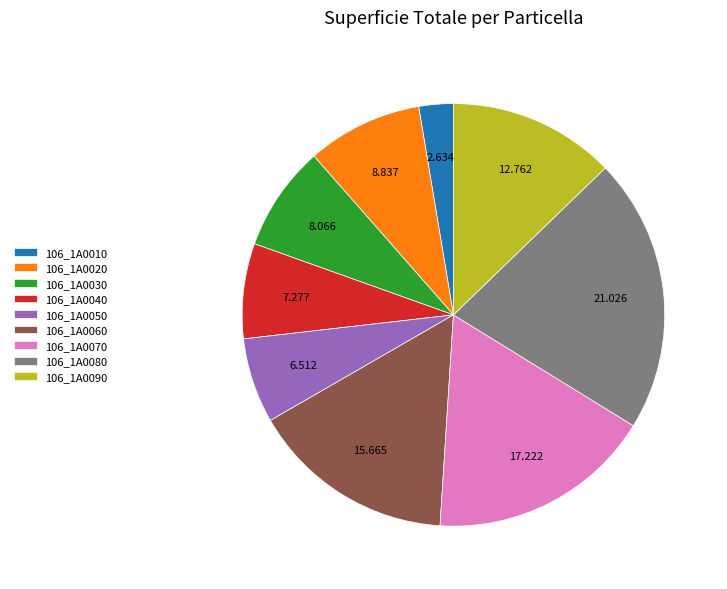

True or false: 106_1A0070 accounts for 8% of the total.

False